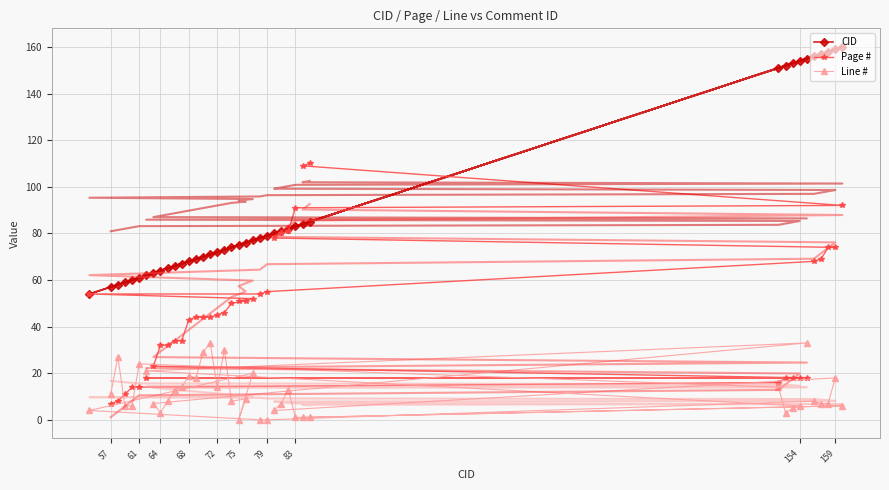

What is the difference between the second highest and second lowest values in the CID series?

102